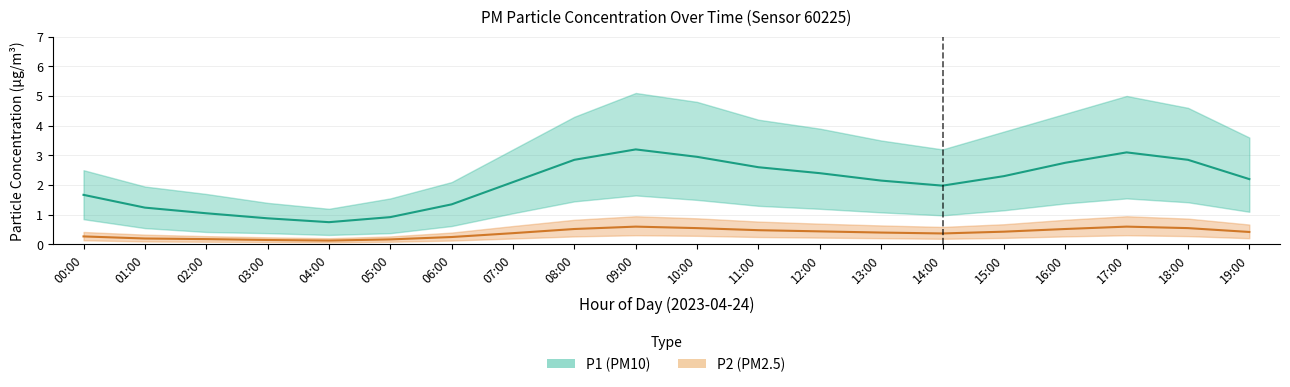

At 00:00, list the series in order from largest to smallest.

P1_upper, P1, P1_lower, P2_upper, P2, P2_lower